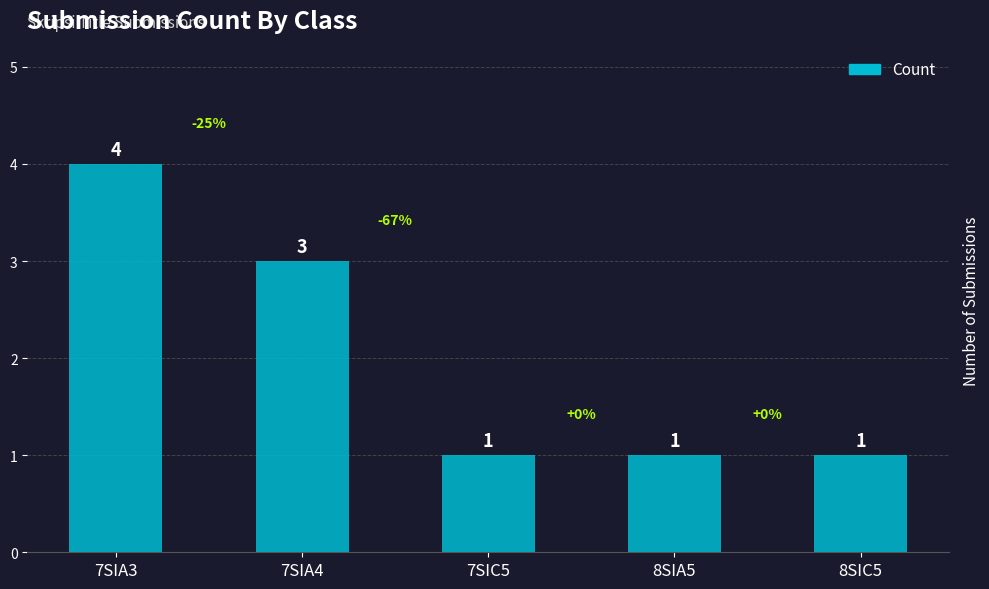

The chart shows a value of 1 at 7SIC5. True or false?

True